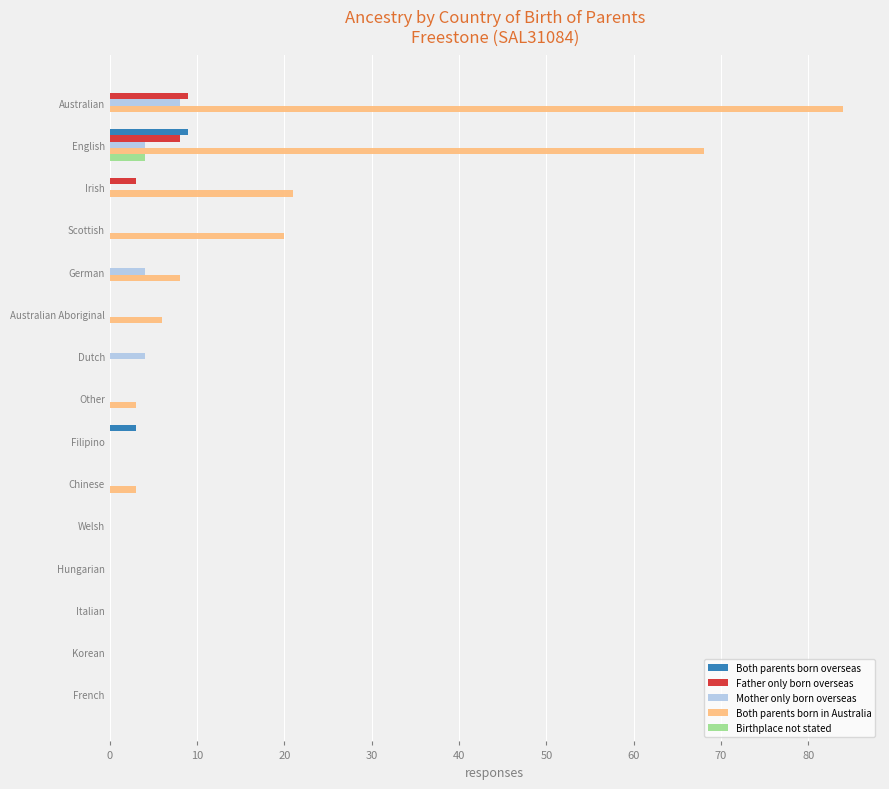

What is the sum of all Mother only born overseas values?

20